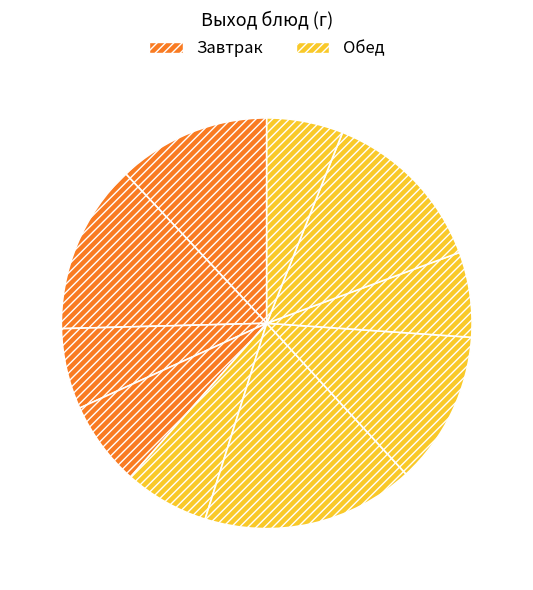

Count the number of slices in the pie.

10